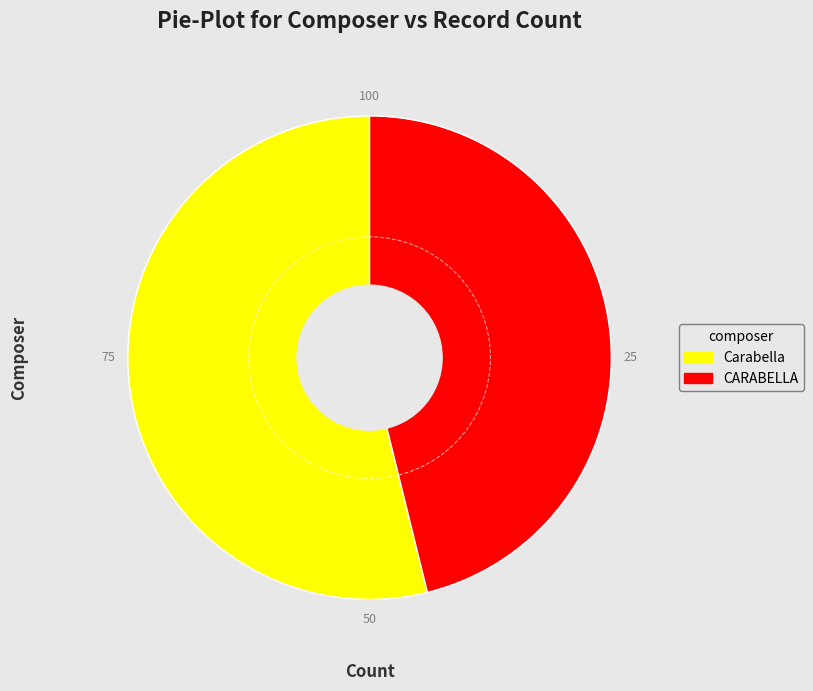

How many slices are in this pie chart?

2